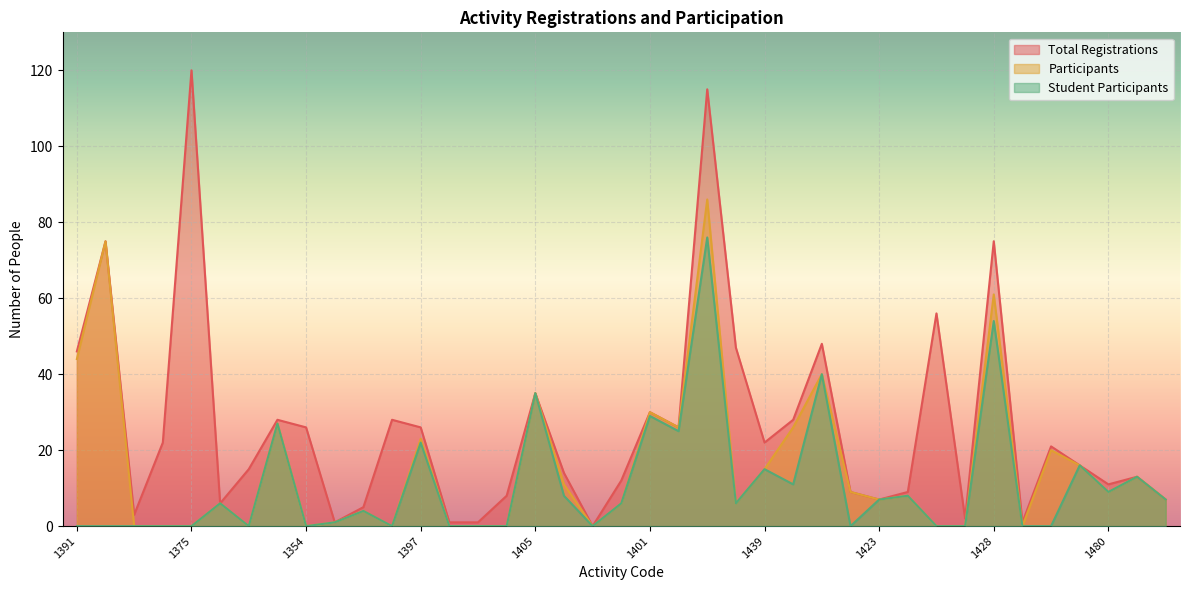

How many values in the Student Participants series exceed 6?

17